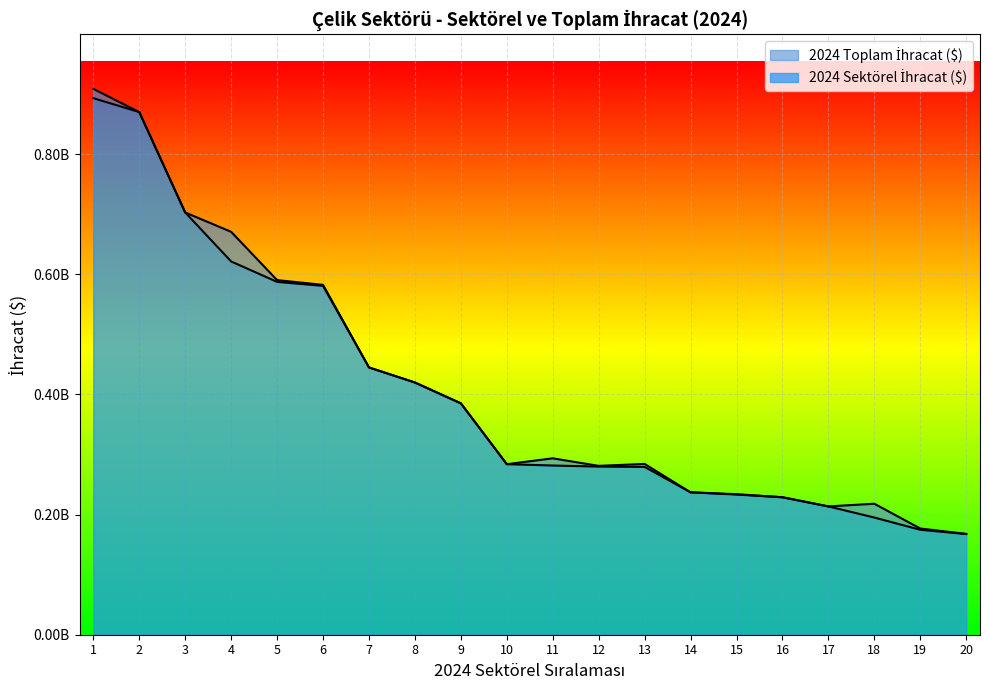

What is the difference between the maximum and minimum values in the 2024 Sektörel İhracat ($) series?

725650893.8